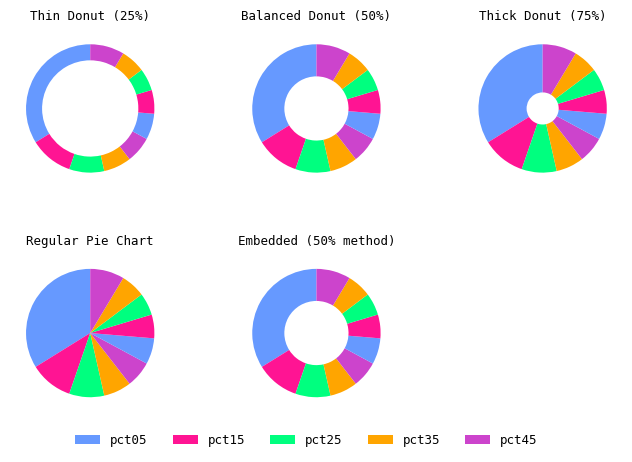

Does any single category account for the majority?

No